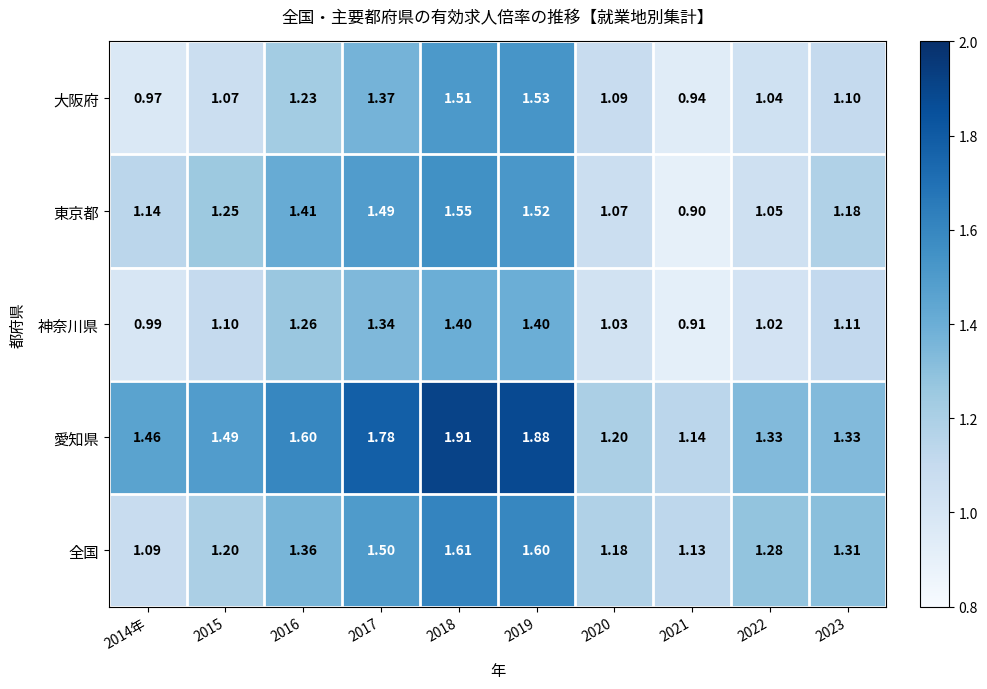

Count the number of data series in this chart.

5